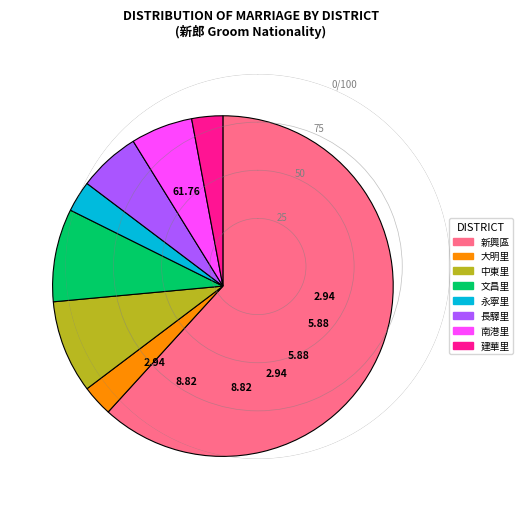

Is there a majority slice in this chart?

Yes